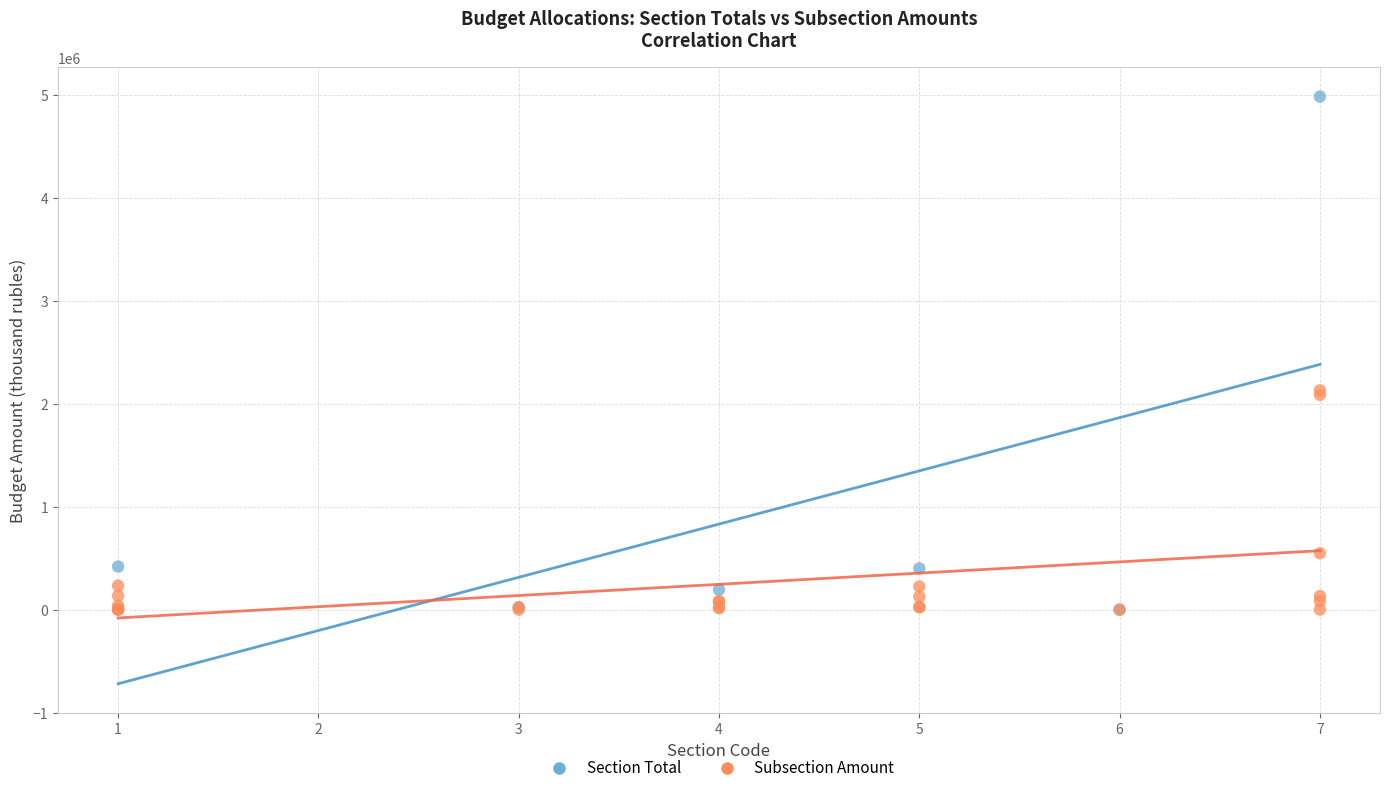

Which series has the widest spread of Y values?

Section Total